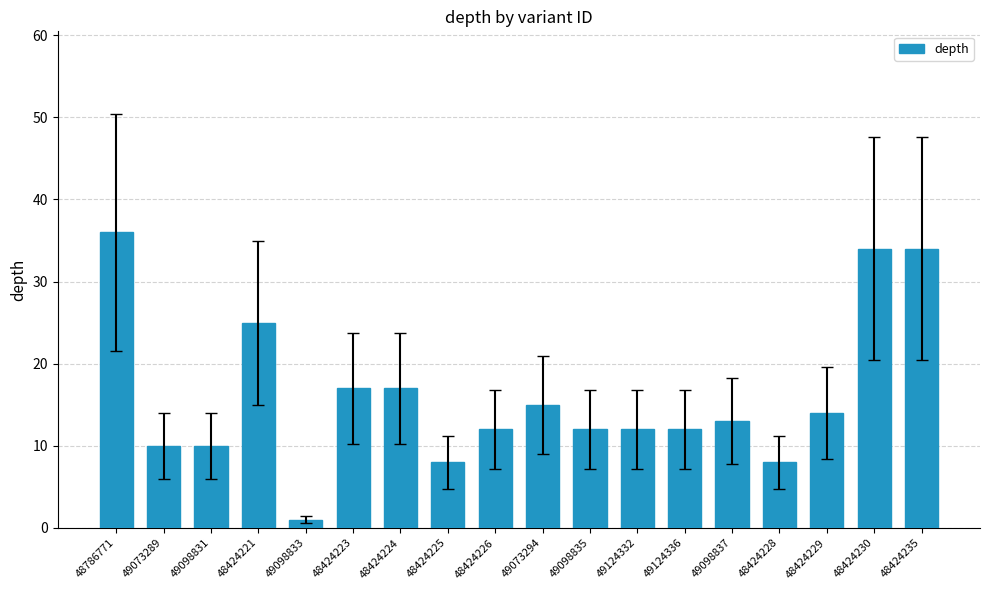

What is the label of the 14th bar from the right?

49098833